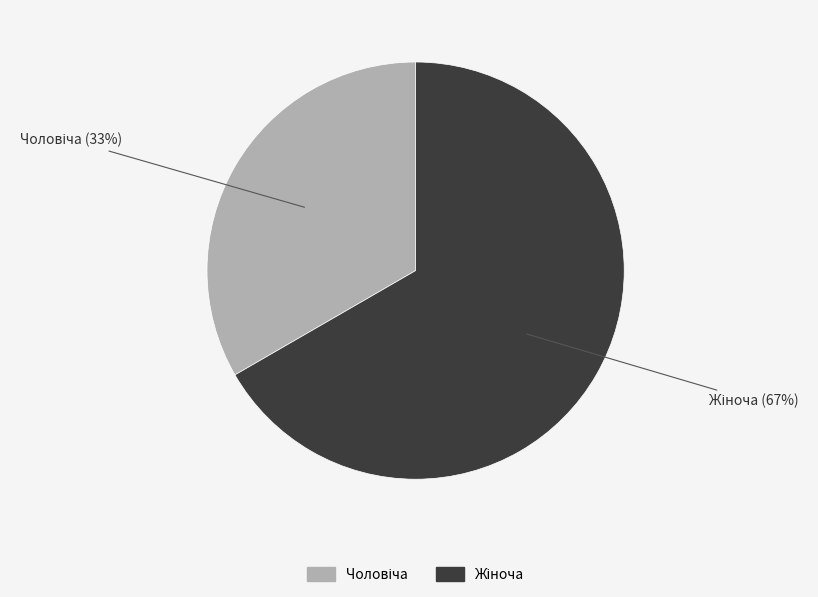

To the nearest percent, what is the average slice percentage?

50%